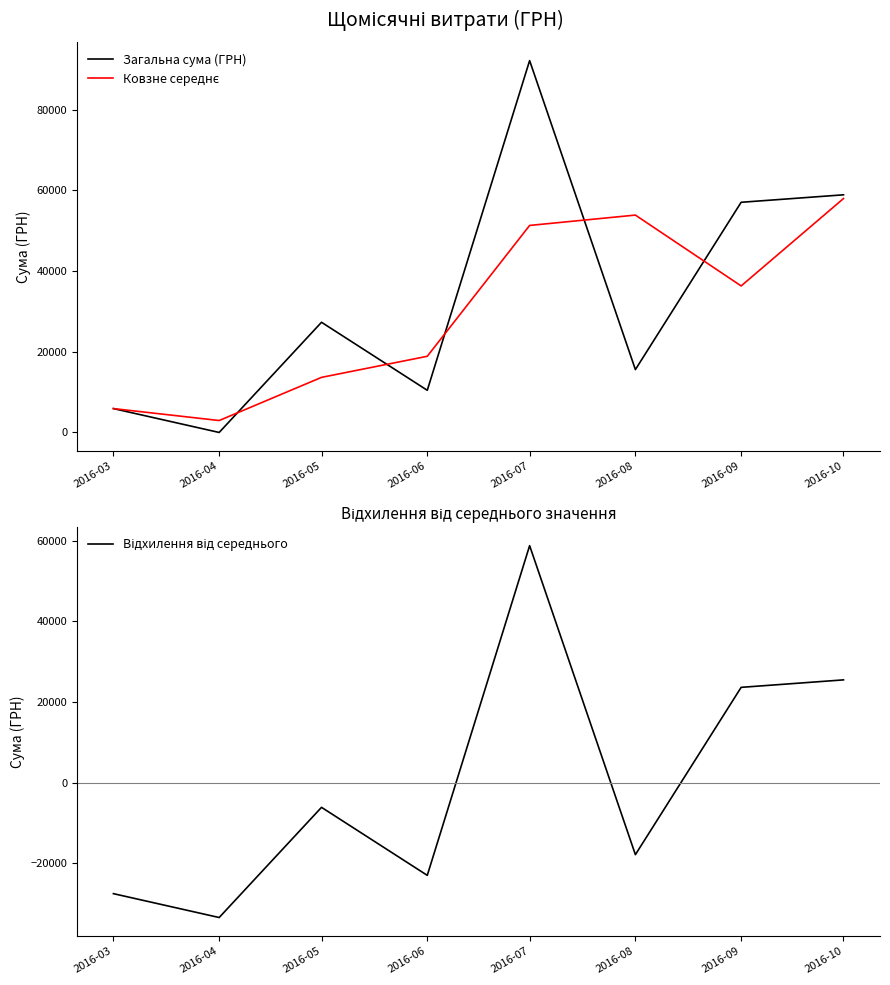

How many categories are shown in the chart?

8